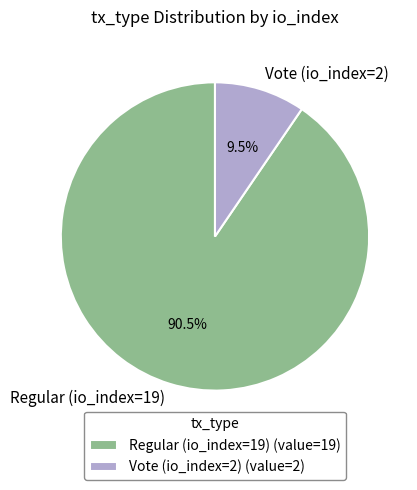

What portion of the pie excludes Vote (io_index=2)?

90.5%